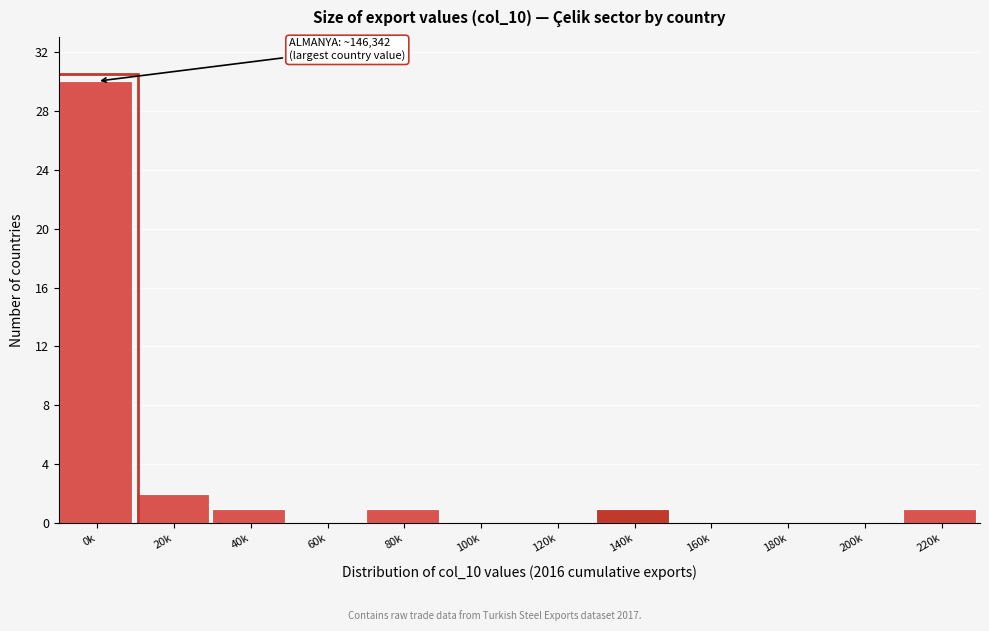

Reading right to left, list all the values displayed in this chart.

220k=1	200k=0	180k=0	160k=0	140k=1	120k=0	100k=0	80k=1	60k=0	40k=1	20k=2	0k=30